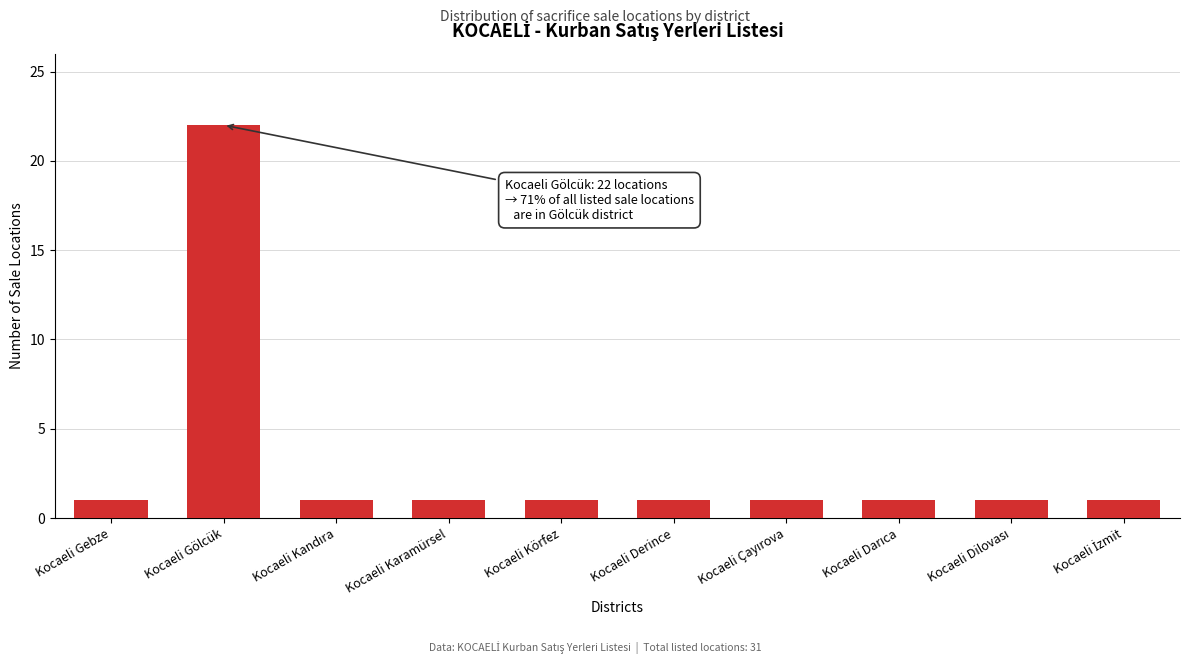

Reading left to right, transcribe all the data shown in this chart.

1	22	1	1	1	1	1	1	1	1